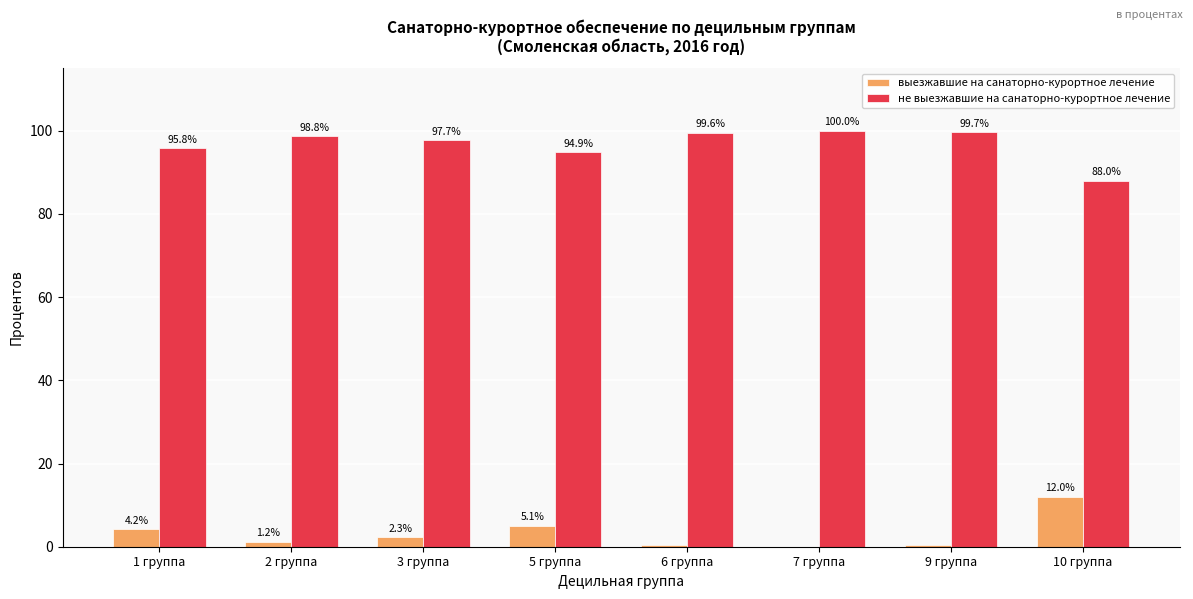

The выезжавшие на санаторно-курортное лечение series shows 2.3 at 3 группа. True or false?

True